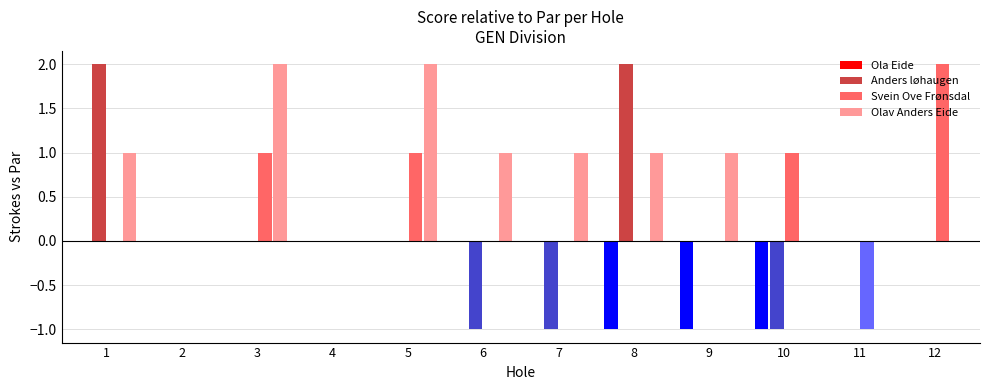

Between 4 and 8, which series saw the biggest shift?

Anders løhaugen